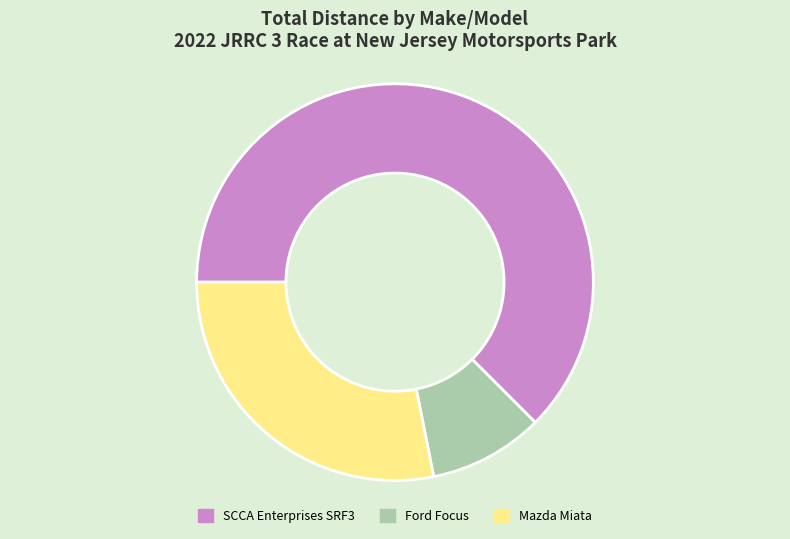

How many segments does this pie chart have?

3